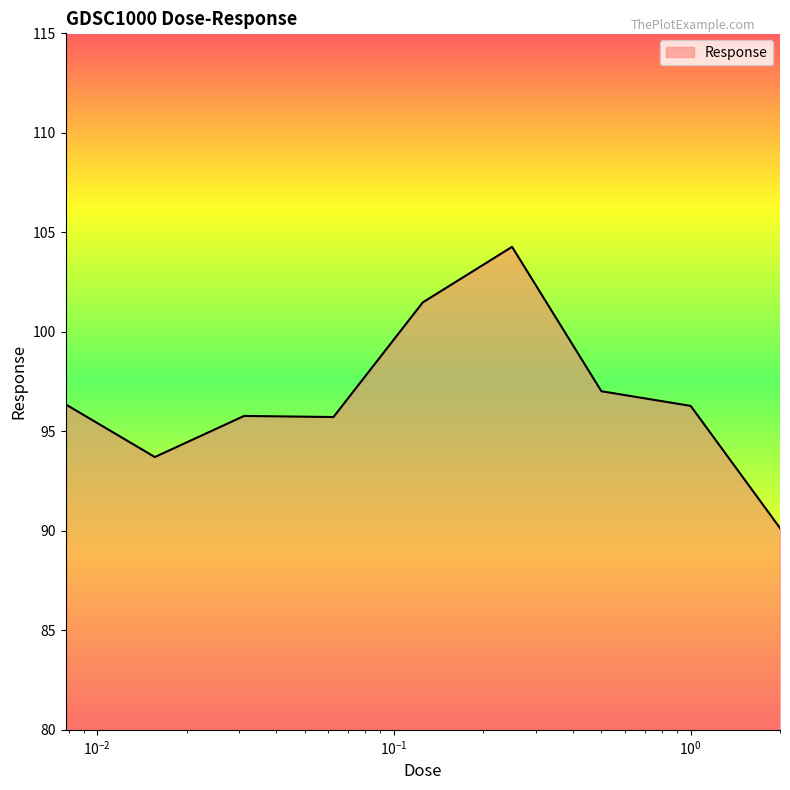

What is the minimum value shown in the chart?

90.1